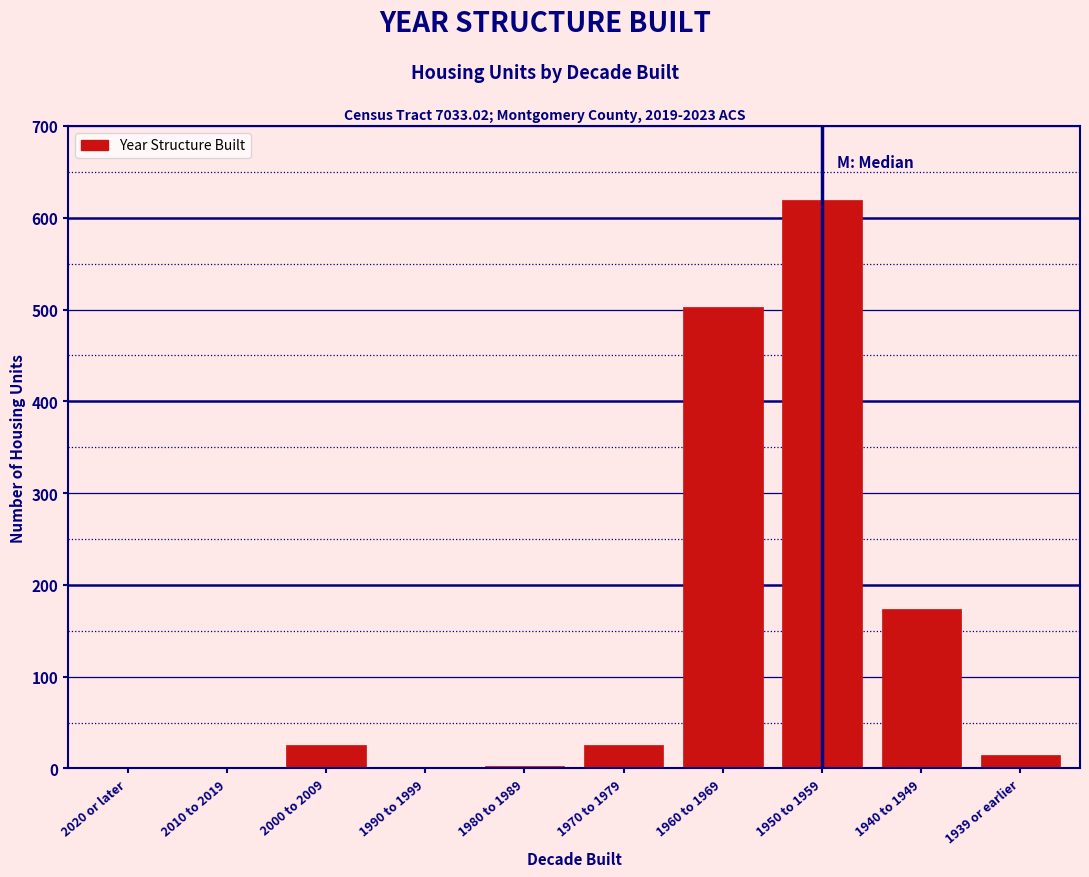

Reading left to right, list all the values displayed in this chart.

2020 or later=0	2010 to 2019=0	2000 to 2009=25	1990 to 1999=0	1980 to 1989=3	1970 to 1979=25	1960 to 1969=503	1950 to 1959=619	1940 to 1949=174	1939 or earlier=15